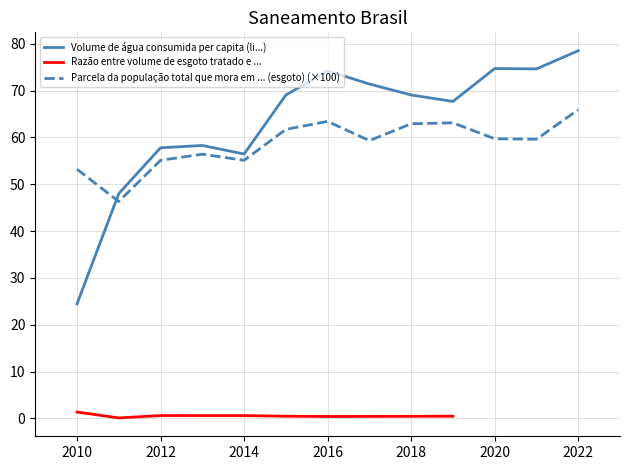

Where is the first local maximum for Volume de água consumida per capita (li...)?

2013